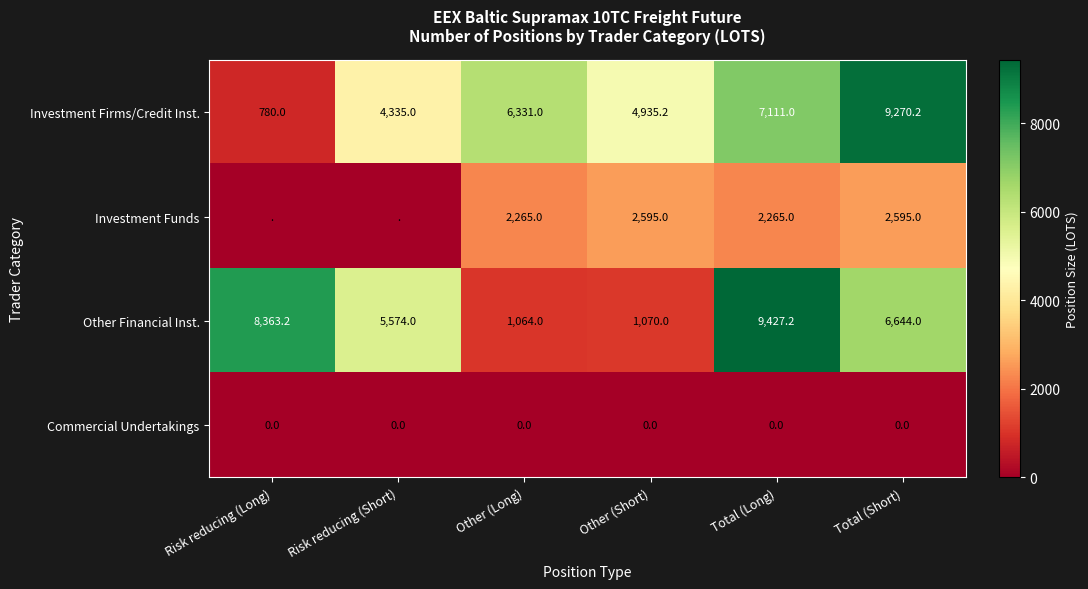

Rank the categories by Investment Firms/Credit Inst. value from lowest to highest.

Risk reducing (Long), Risk reducing (Short), Other (Short), Other (Long), Total (Long), Total (Short)